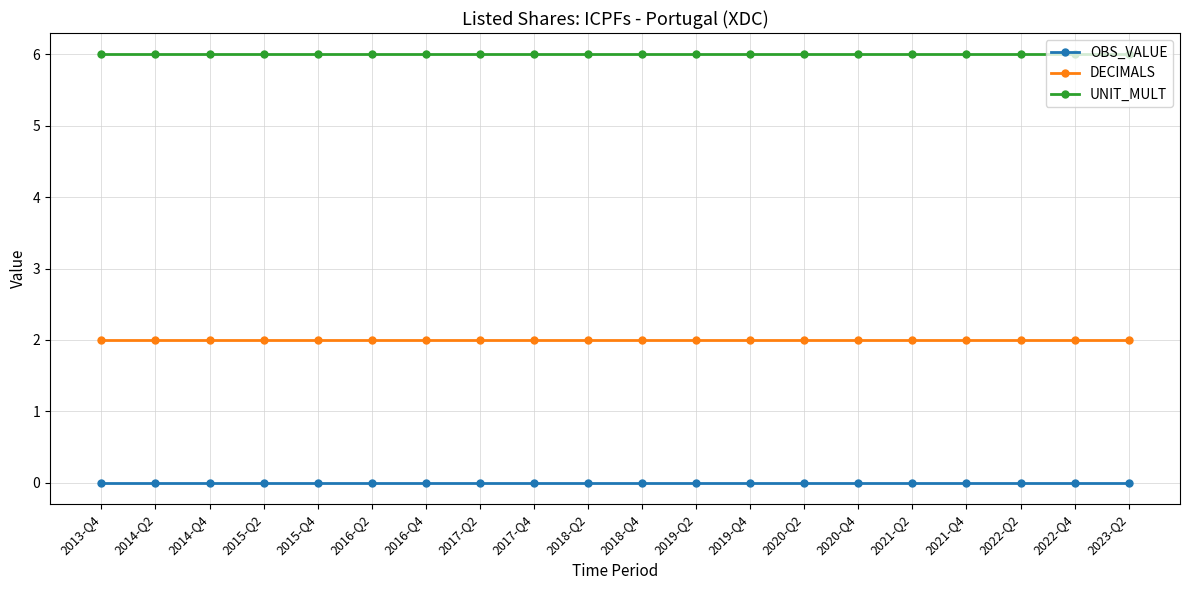

What is the greatest value displayed?

6